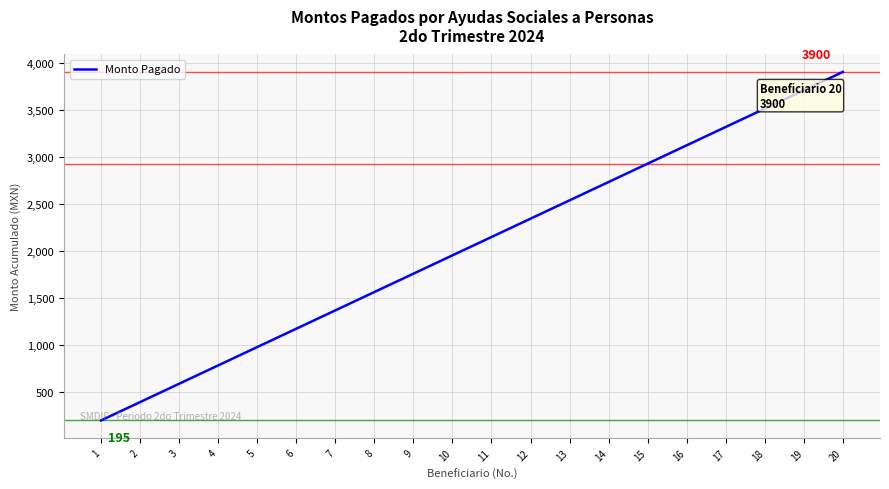

What is the difference between the second highest and minimum values?

3510